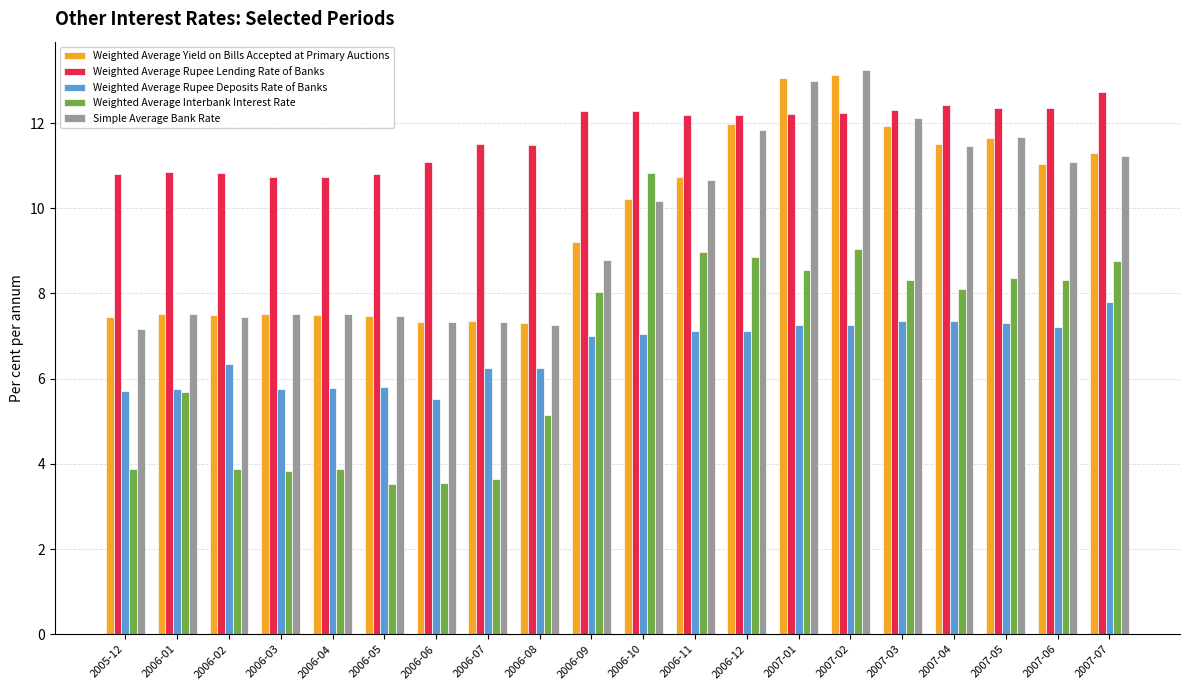

What is the sum of the Simple Average Bank Rate values at 2006-03 and 2007-06?

18.6